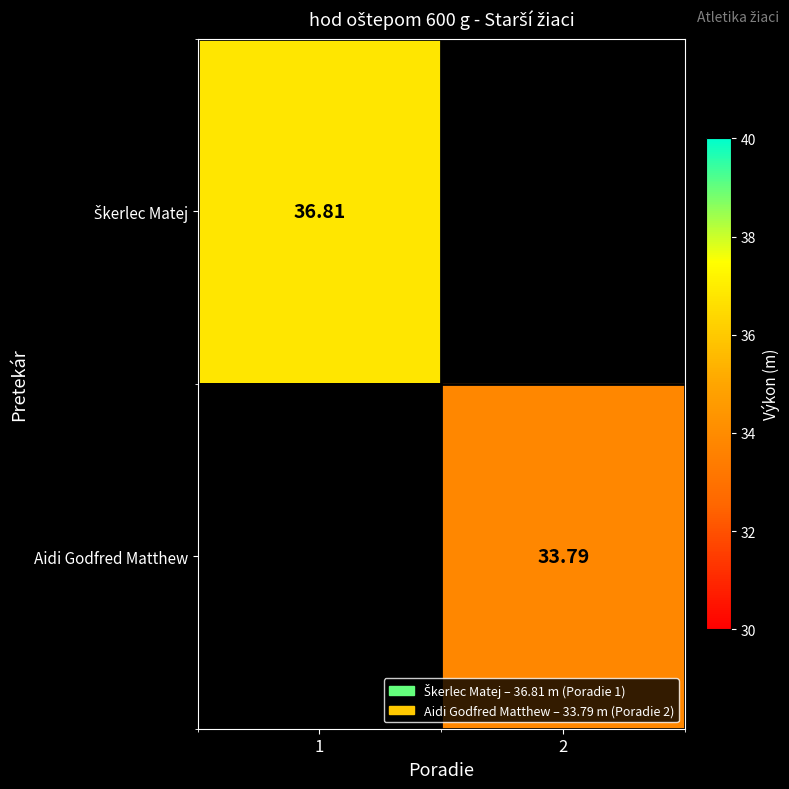

Rank the series by their maximum value, from highest to lowest.

Škerlec Matej, Aidi Godfred Matthew